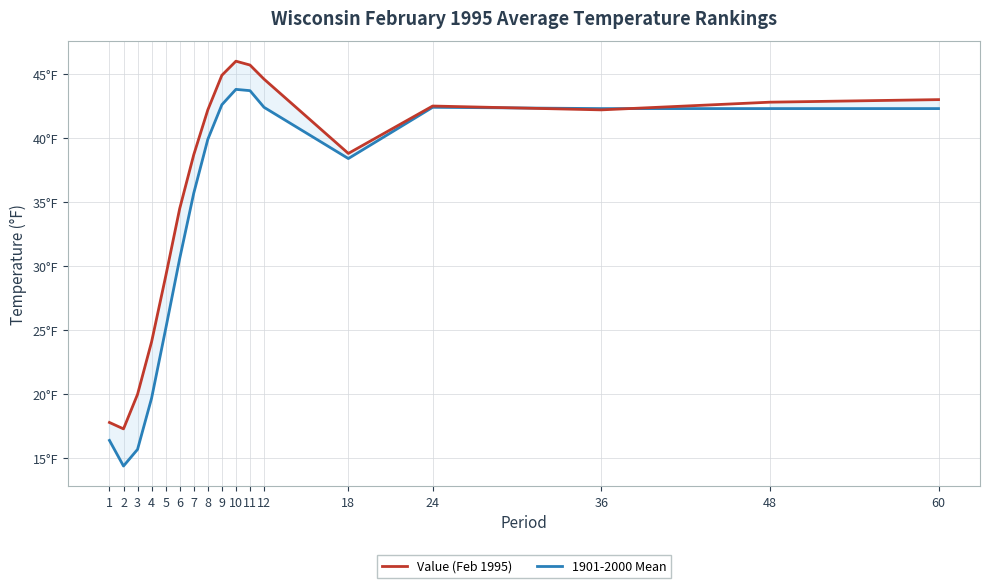

Reading left to right, list all the values displayed in this chart.

Value (Feb 1995): 17.8	17.3	20.0	24.1	29.2	34.5	38.7	42.2	44.9	46.0	45.7	44.6	38.8	42.5	42.2	42.8	43.0
1901-2000 Mean: 16.4	14.4	15.7	19.7	25.1	30.6	35.7	39.9	42.6	43.8	43.7	42.4	38.4	42.4	42.3	42.3	42.3